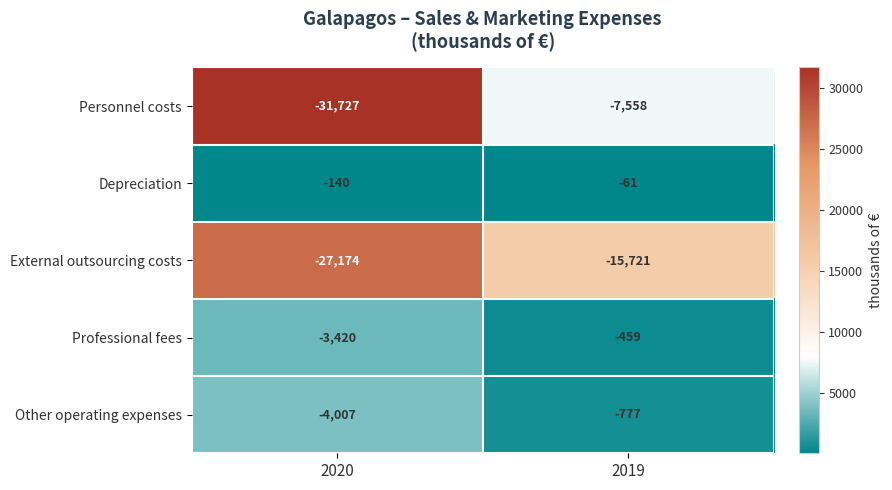

Rank the series by their maximum value, from highest to lowest.

Depreciation, Professional fees, Other operating expenses, Personnel costs, External outsourcing costs